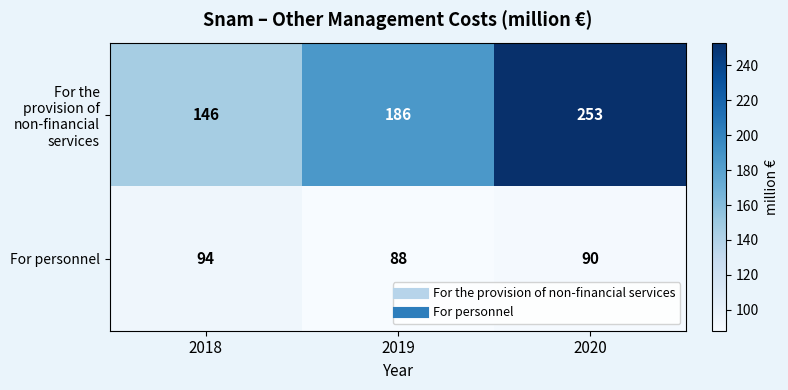

Which series has the largest total across all categories?

For the provision of non-financial services